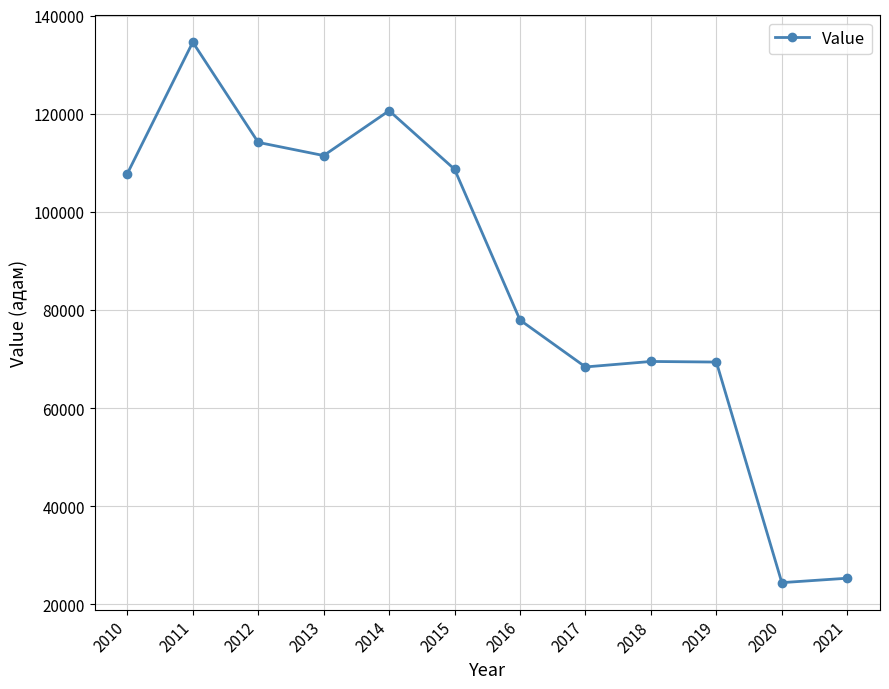

Which label corresponds to the largest value in the chart?

2011